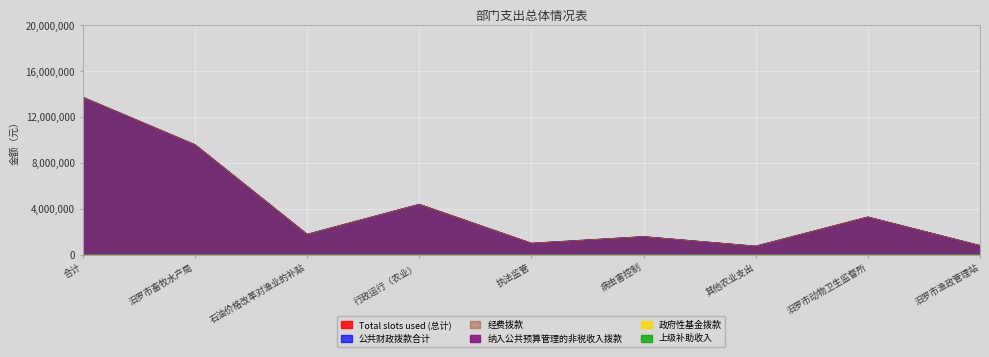

Between 合计 and 行政运行（农业）, which series saw the biggest shift?

Total slots used (总计)